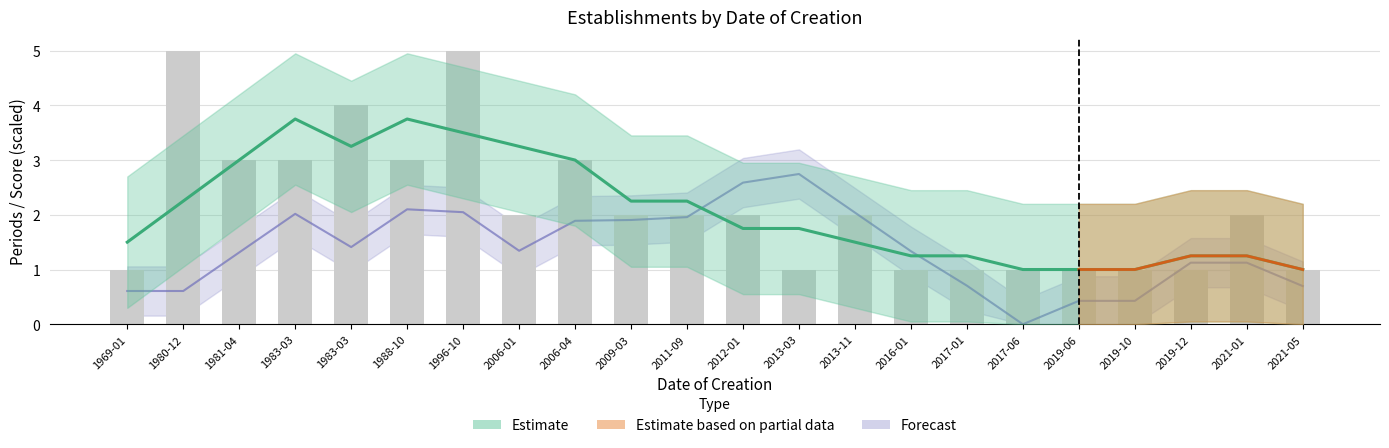

Which label corresponds to the largest value in the chart?

1980-12